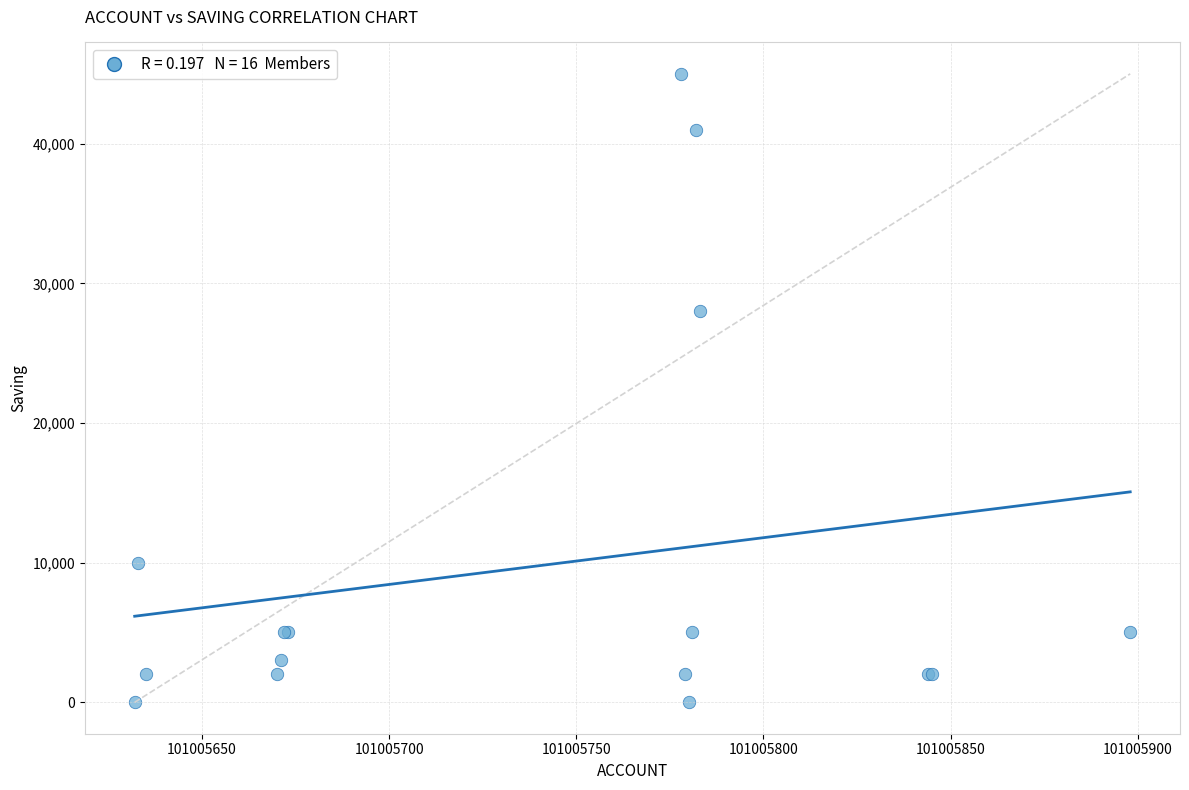

What Y value in the scatter plot is closest to 22500?

28000